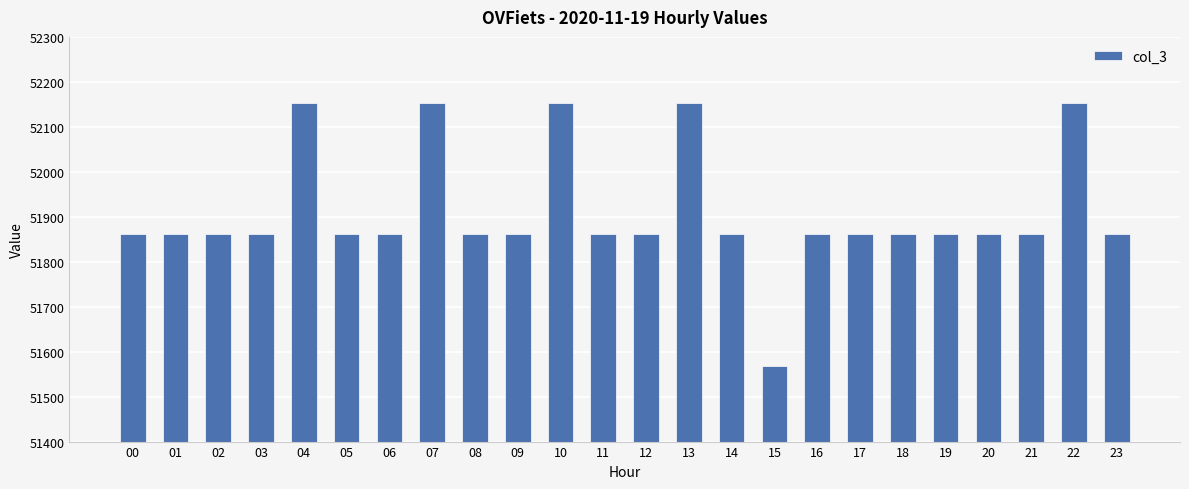

How many series are shown in this chart?

1